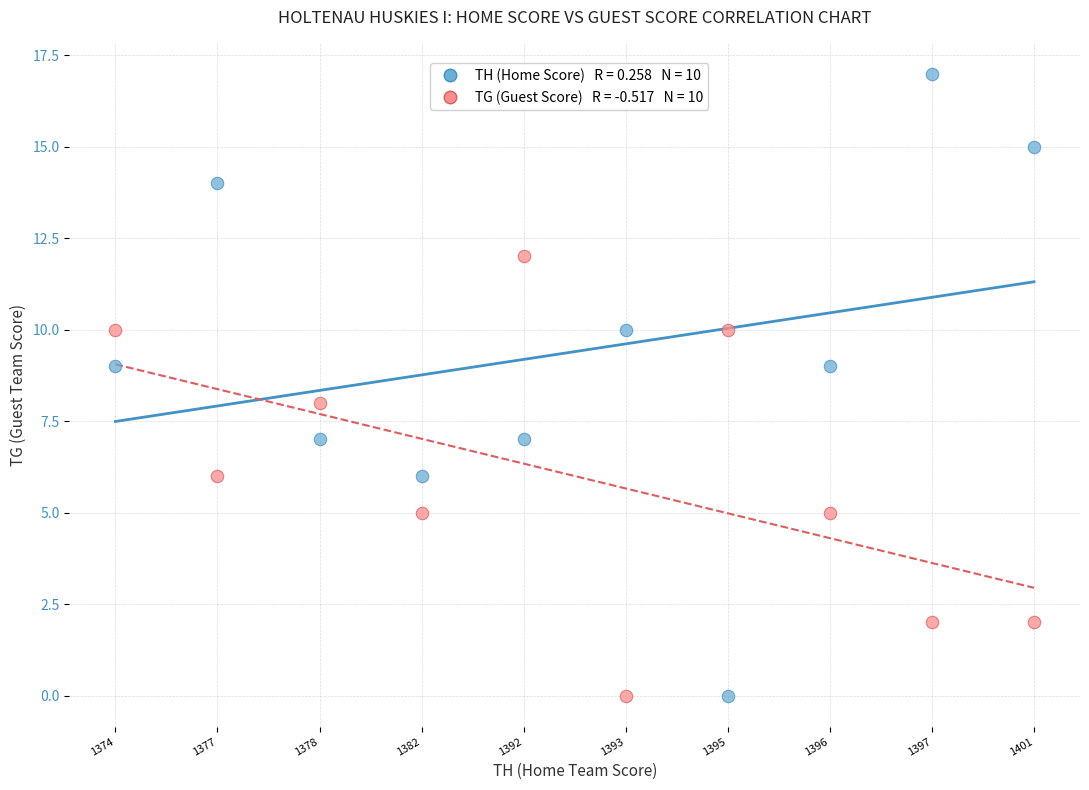

Across all data points, what is the range of Y values (max minus min)?

17